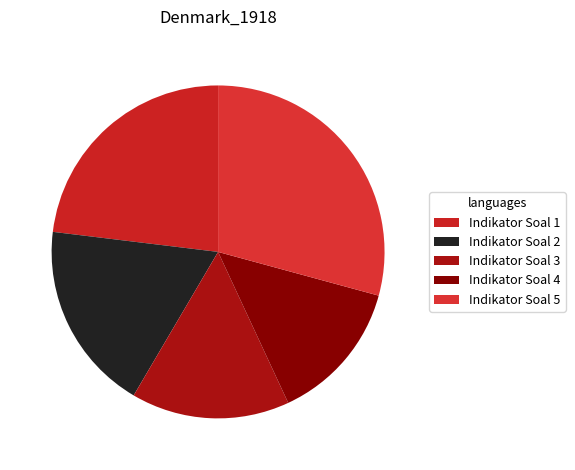

How many slices are in this pie chart?

5